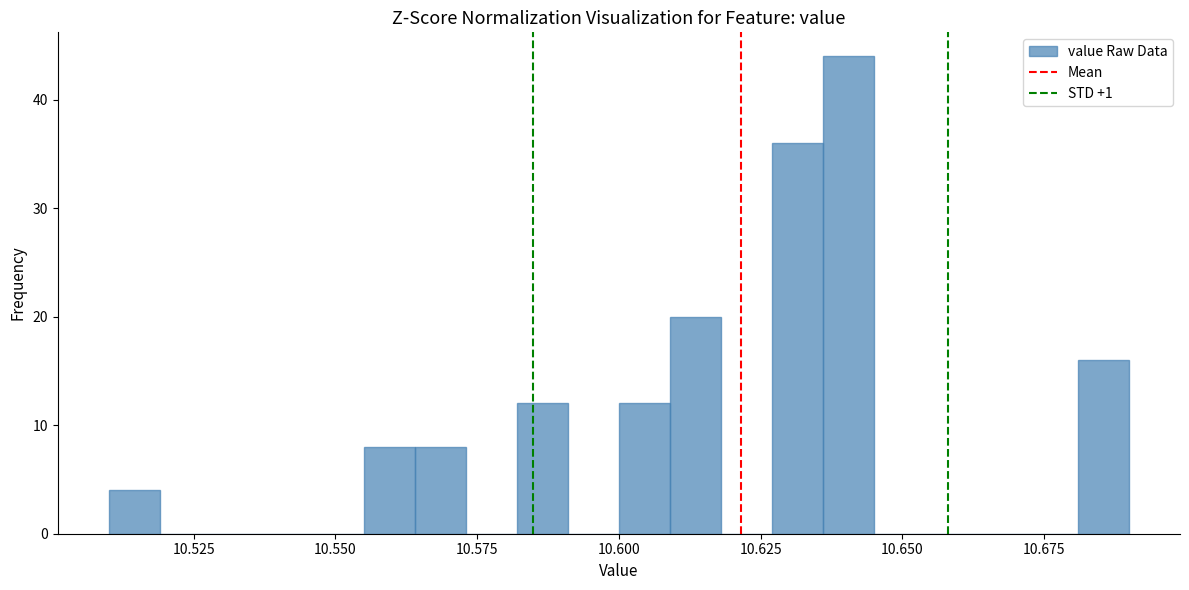

Around what value on the x-axis is the tallest bar? Give the approximate position of its centre, as read against the axis.

10.640